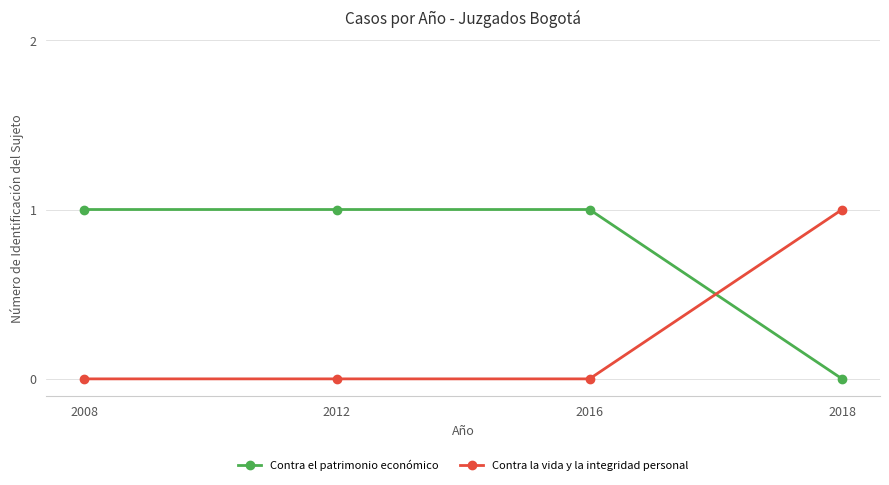

Is the value of Contra la vida y la integridad personal at 2012 greater than the value of Contra el patrimonio económico at 2012?

No